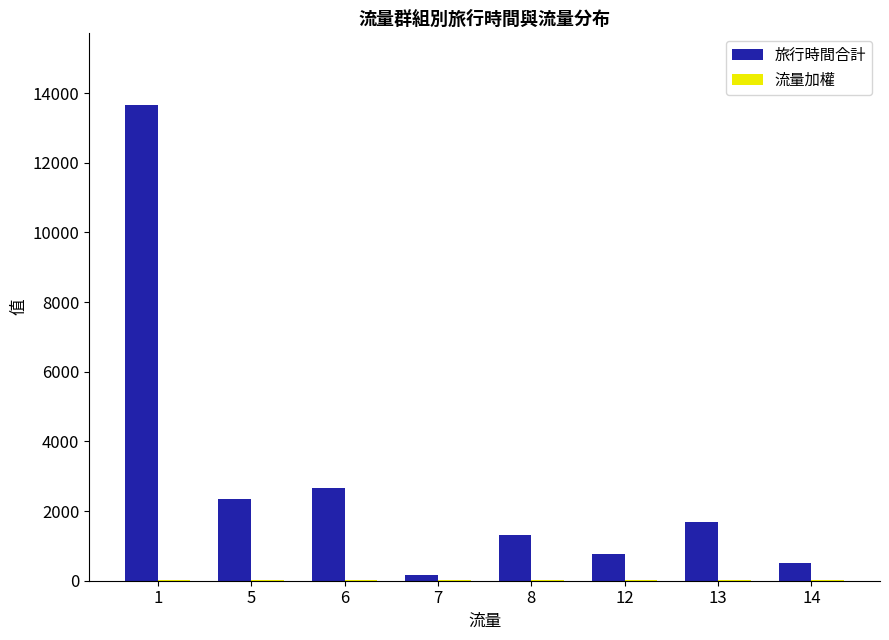

Which series has the largest total across all categories?

旅行時間合計